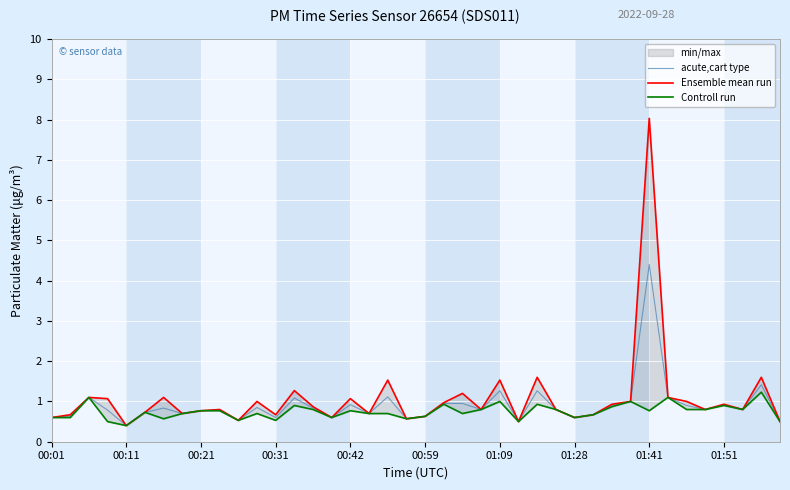

What is the value of the Controll run point at the 13th from the left?

0.5